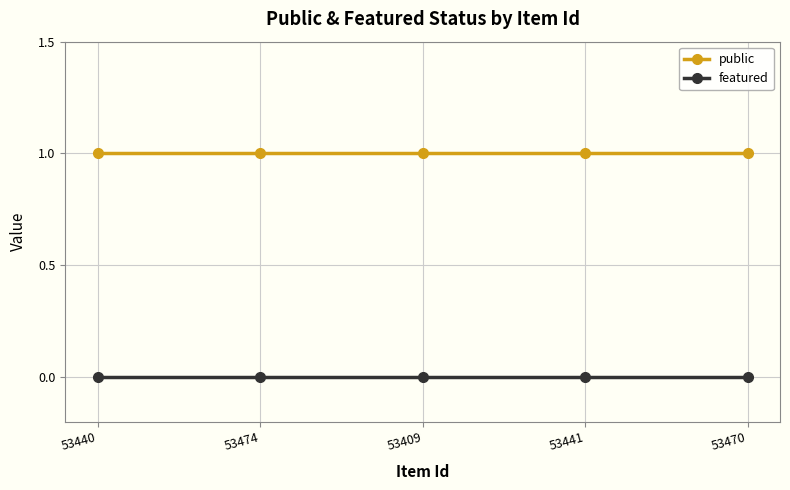

True or false: public has more than 2 points higher than both neighbors.

False